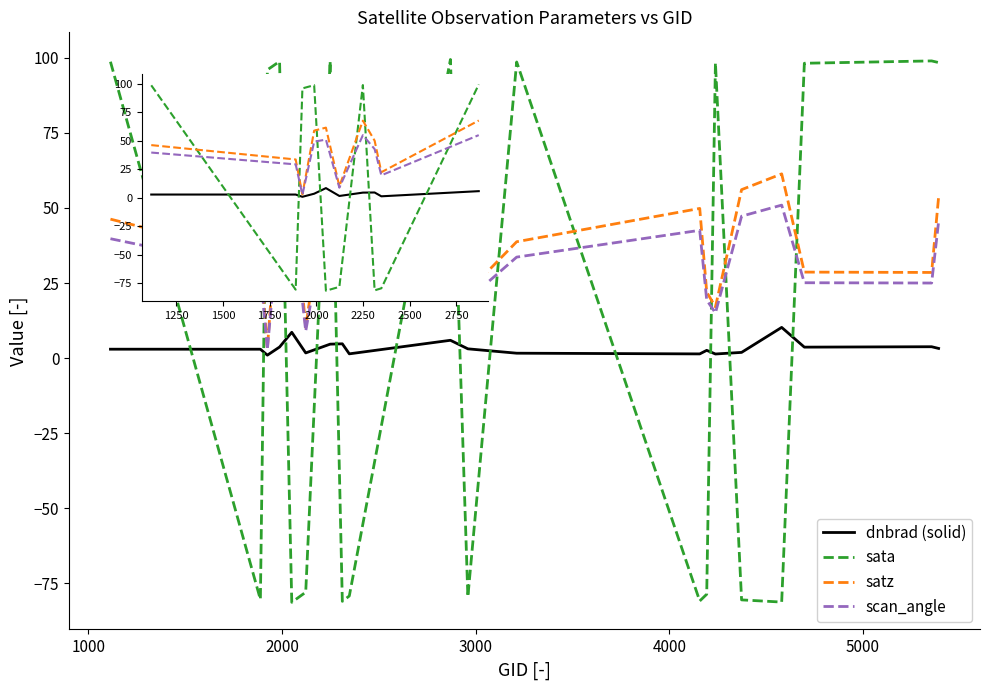

Rank the series by their average value, from lowest to highest.

dnbrad (solid), sata, scan_angle, satz